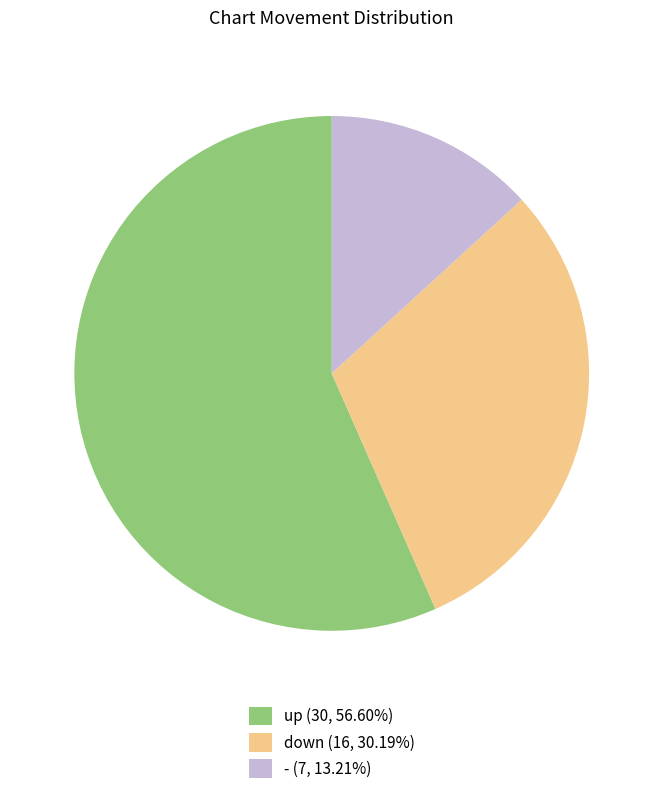

Combined, do down (16, 30.19%) and up (30, 56.60%) account for over 50%?

Yes